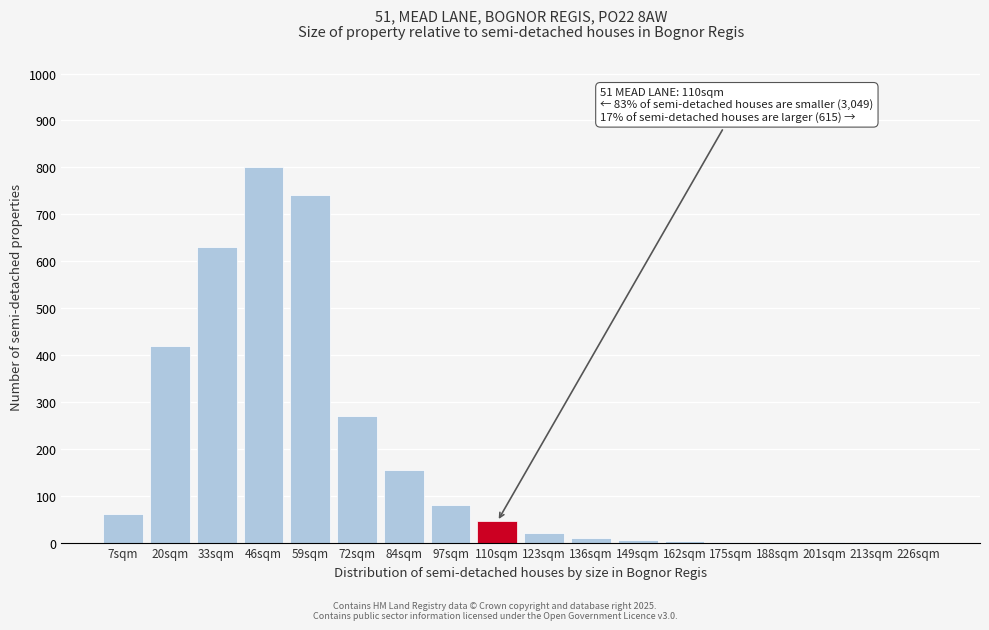

What is the sum of all values?

3244